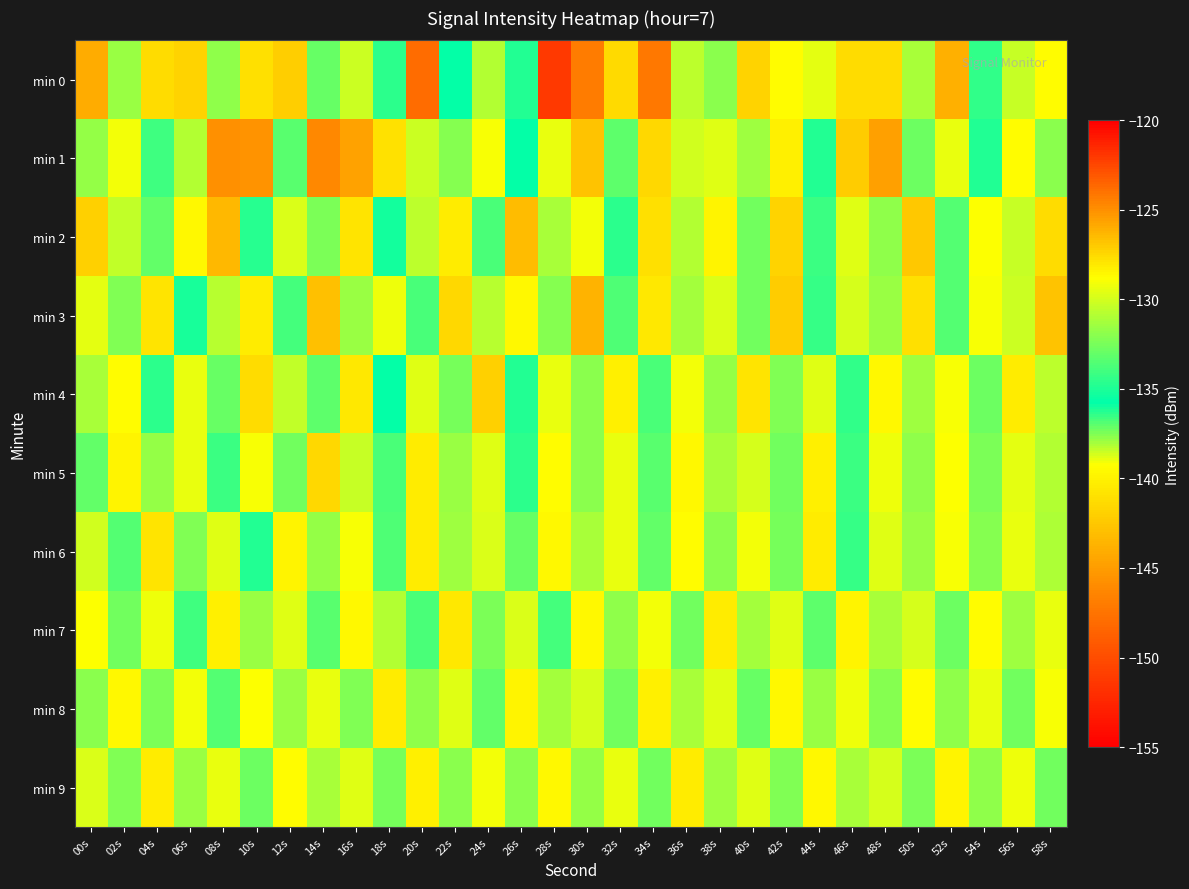

Which has a higher value, 38s or 10s?

10s